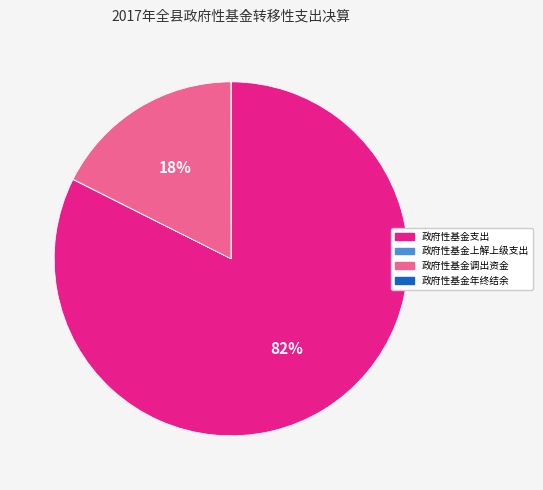

To the nearest percent, what is the average slice percentage?

25%